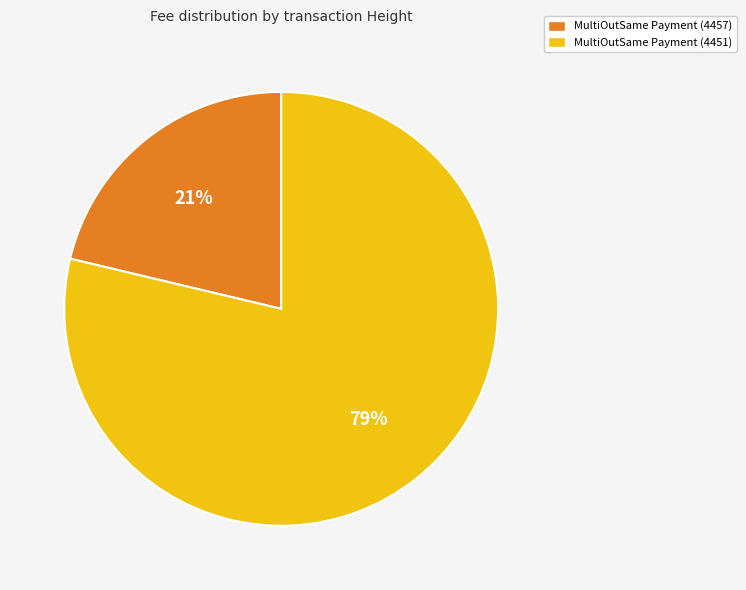

Which slice represents more than half of the pie?

MultiOutSame Payment (4451)